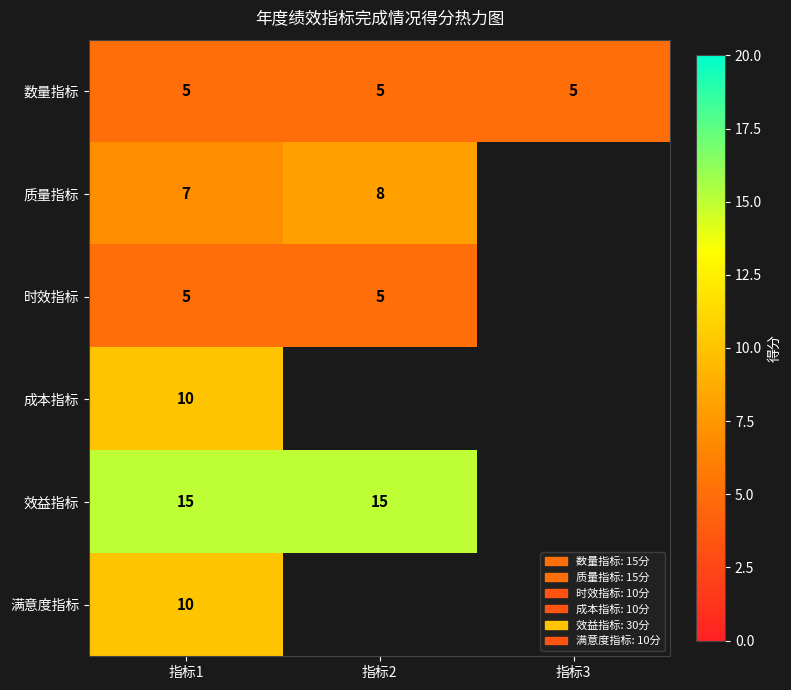

At which category is the sum across all series the highest?

指标1